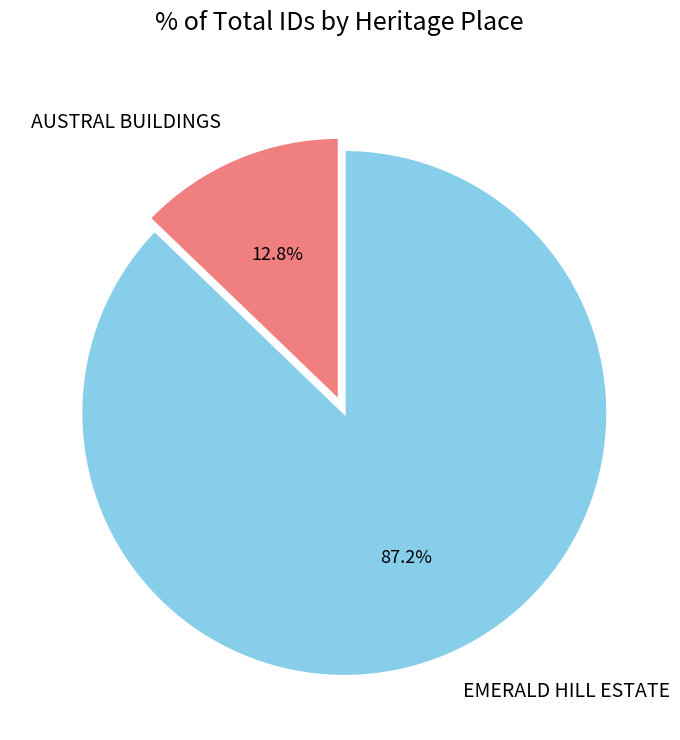

True or false: AUSTRAL BUILDINGS accounts for 13% of the total.

True